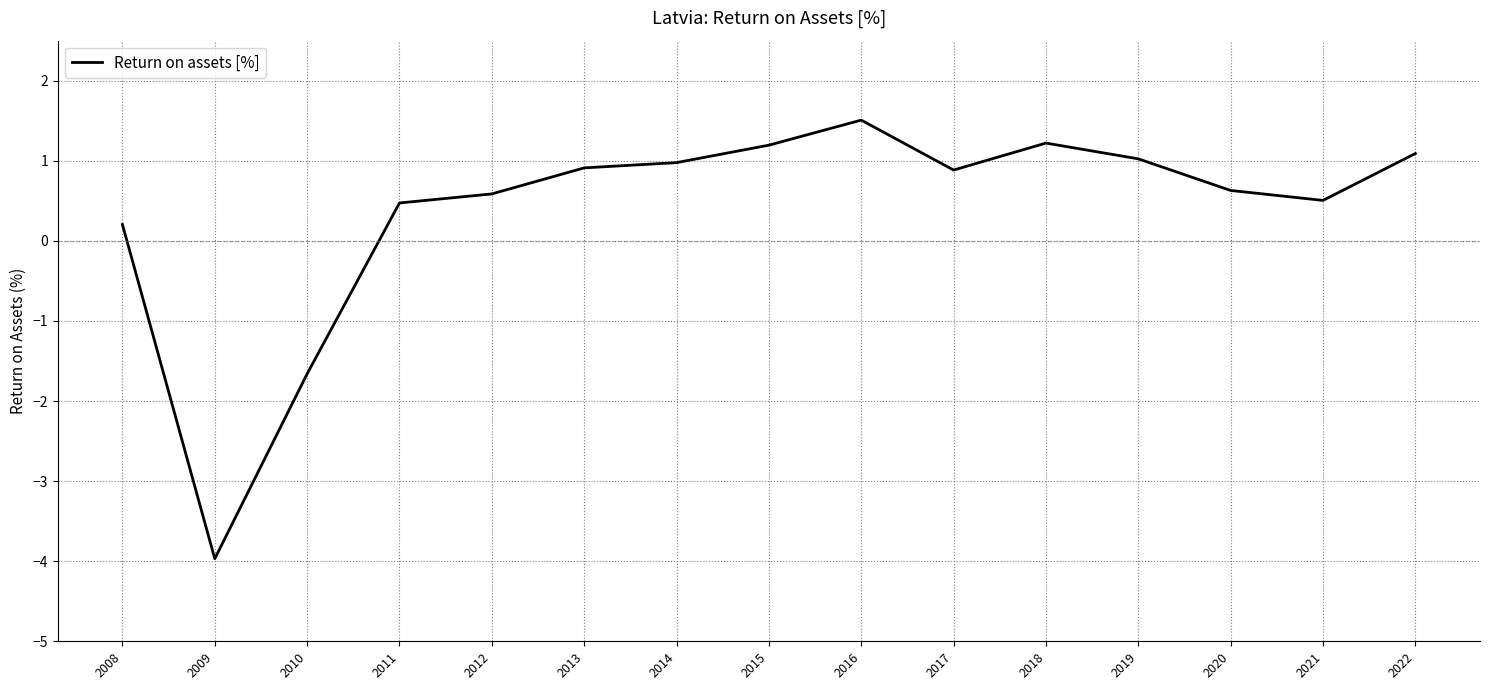

At which category does the data reach its first local valley?

2009